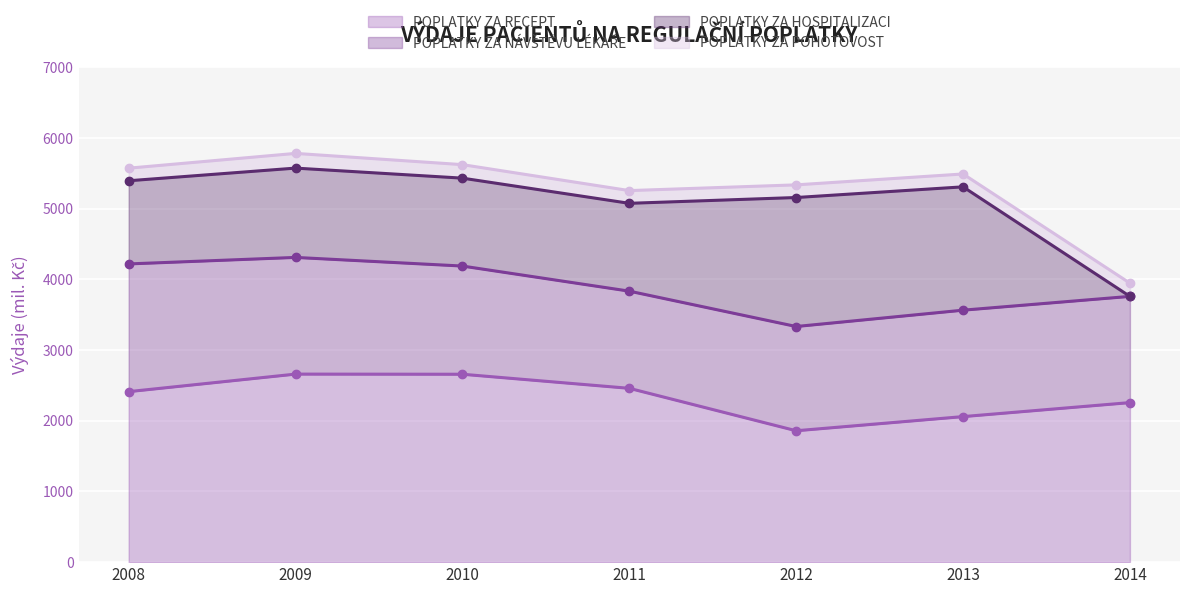

Between 2009 and 2013, which series saw the biggest shift?

POPLATKY ZA RECEPT